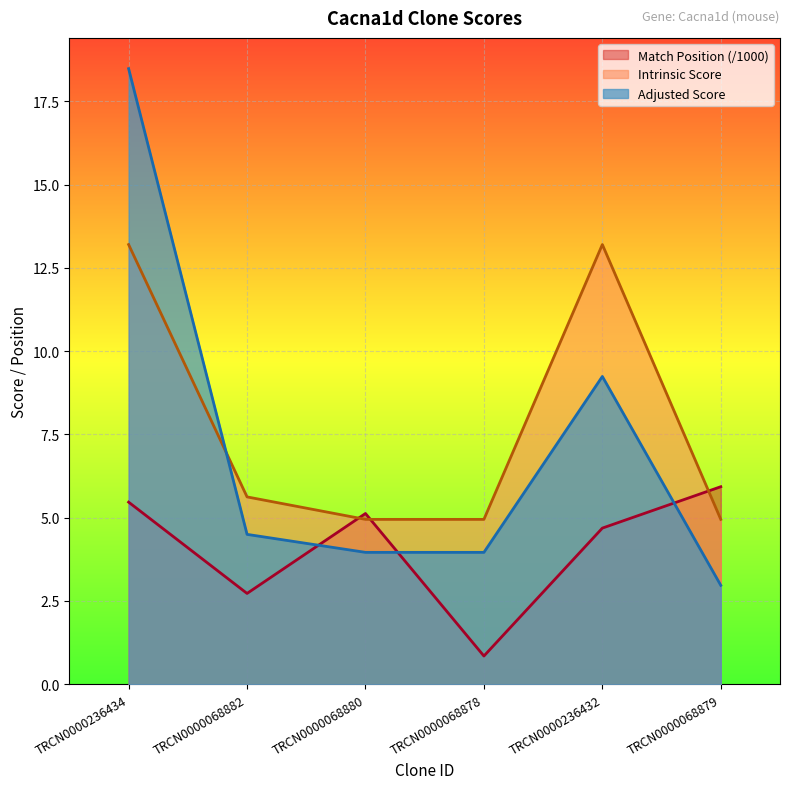

True or false: Match Position has more than 1 points higher than both neighbors.

False